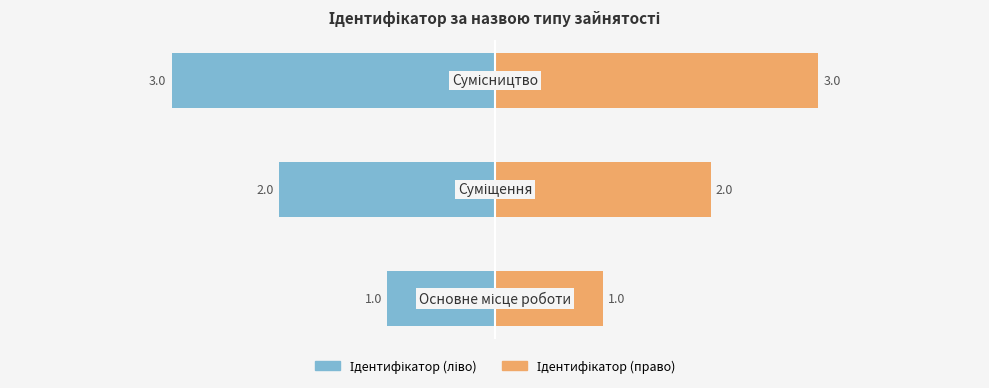

What is the lowest value of the Ідентифікатор series?

1